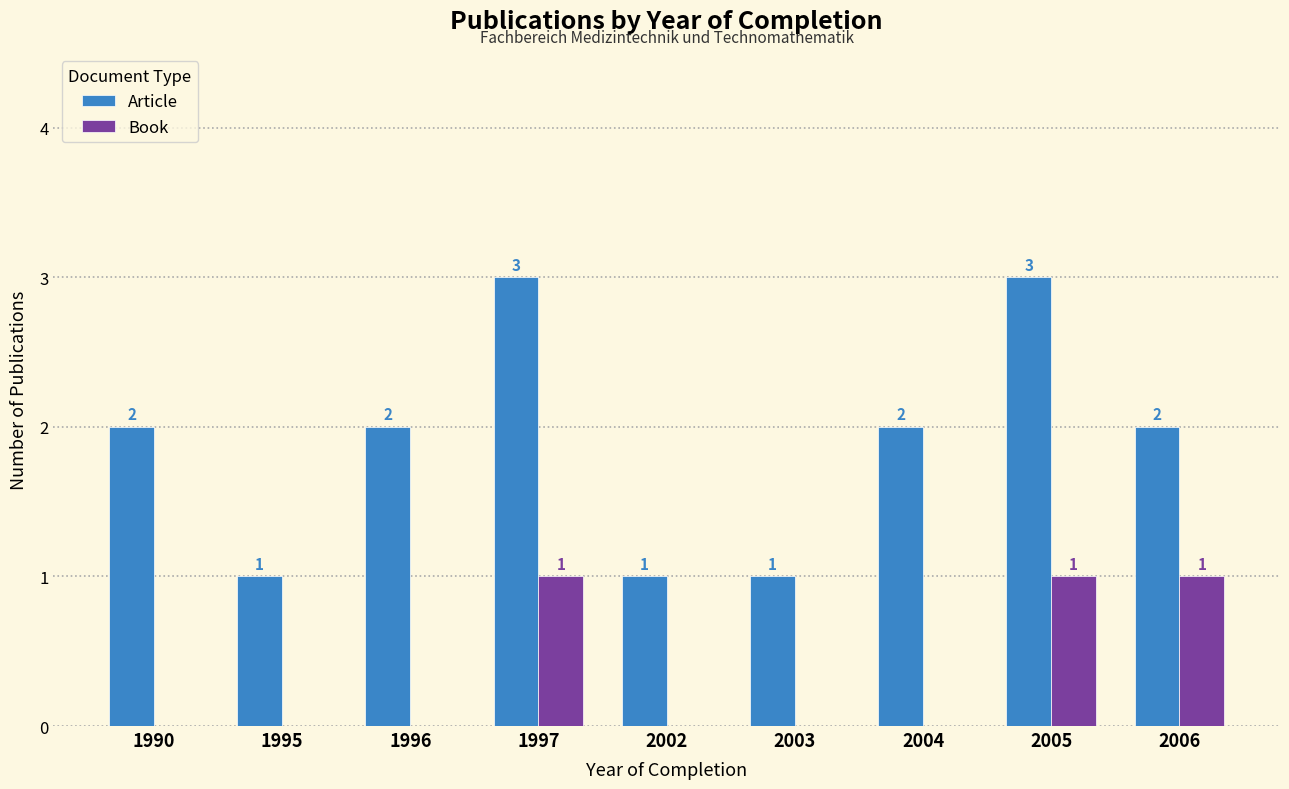

How many groups of bars are there?

9